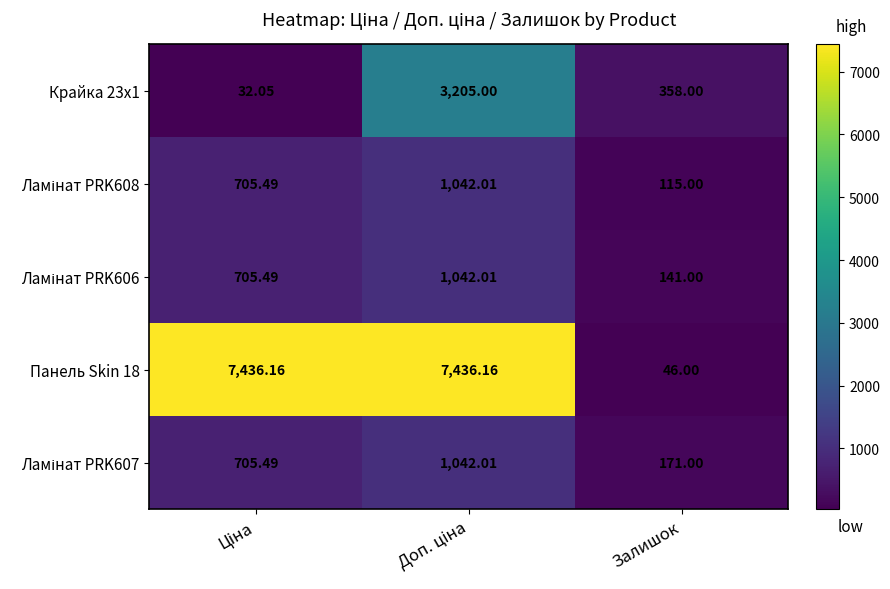

Which series has the largest range (max minus min)?

Панель Skin 18